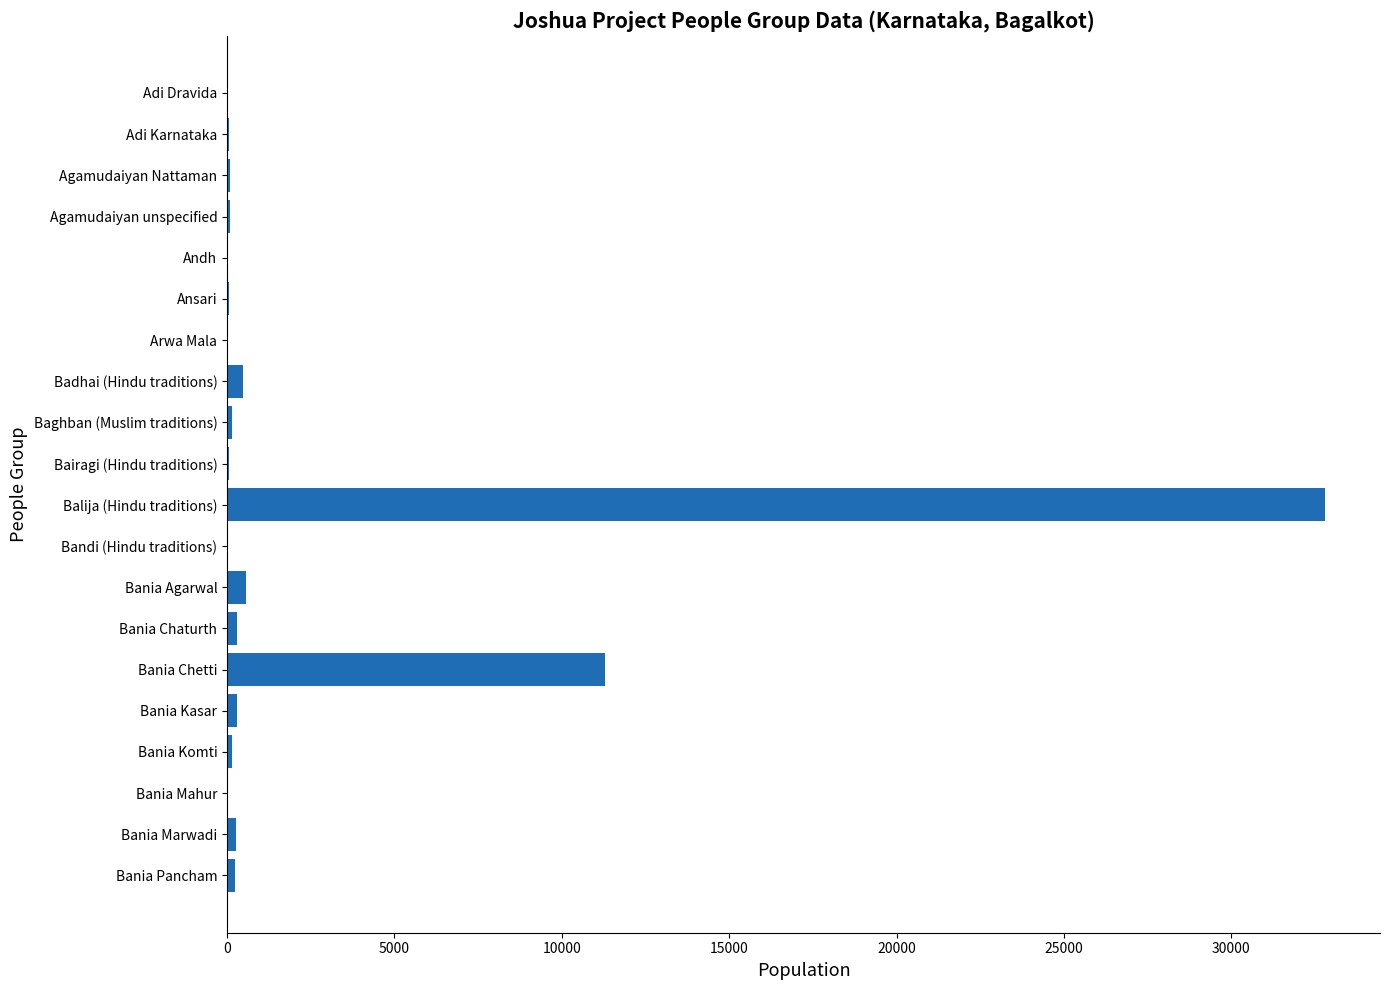

At which label is the value closest to 16405?

Bania Chetti